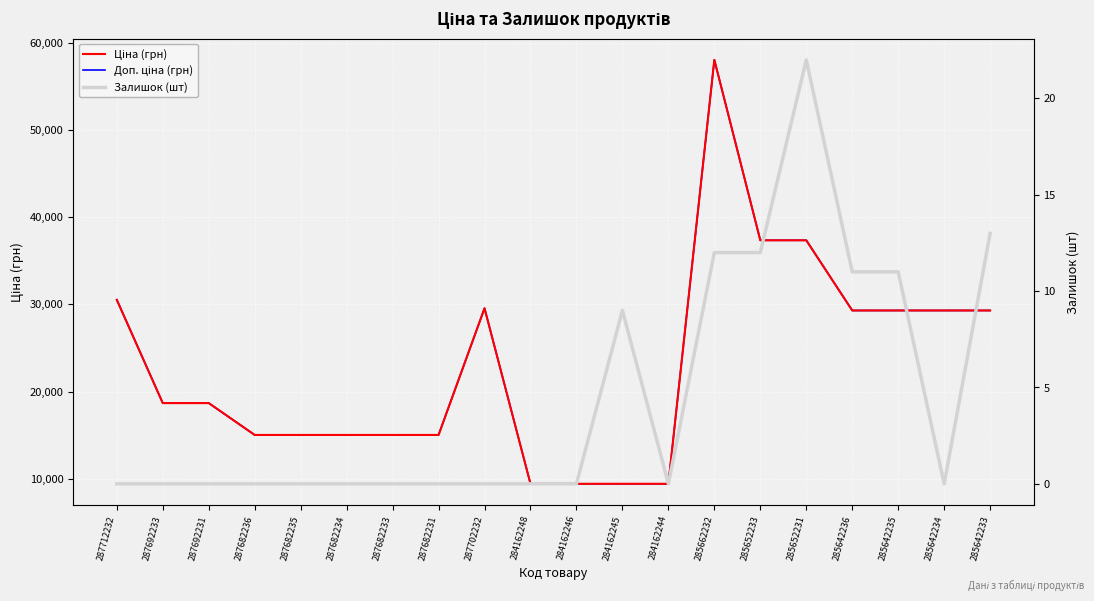

True or false: Доп. ціна (грн) and Ціна (грн) intersect in this chart.

False